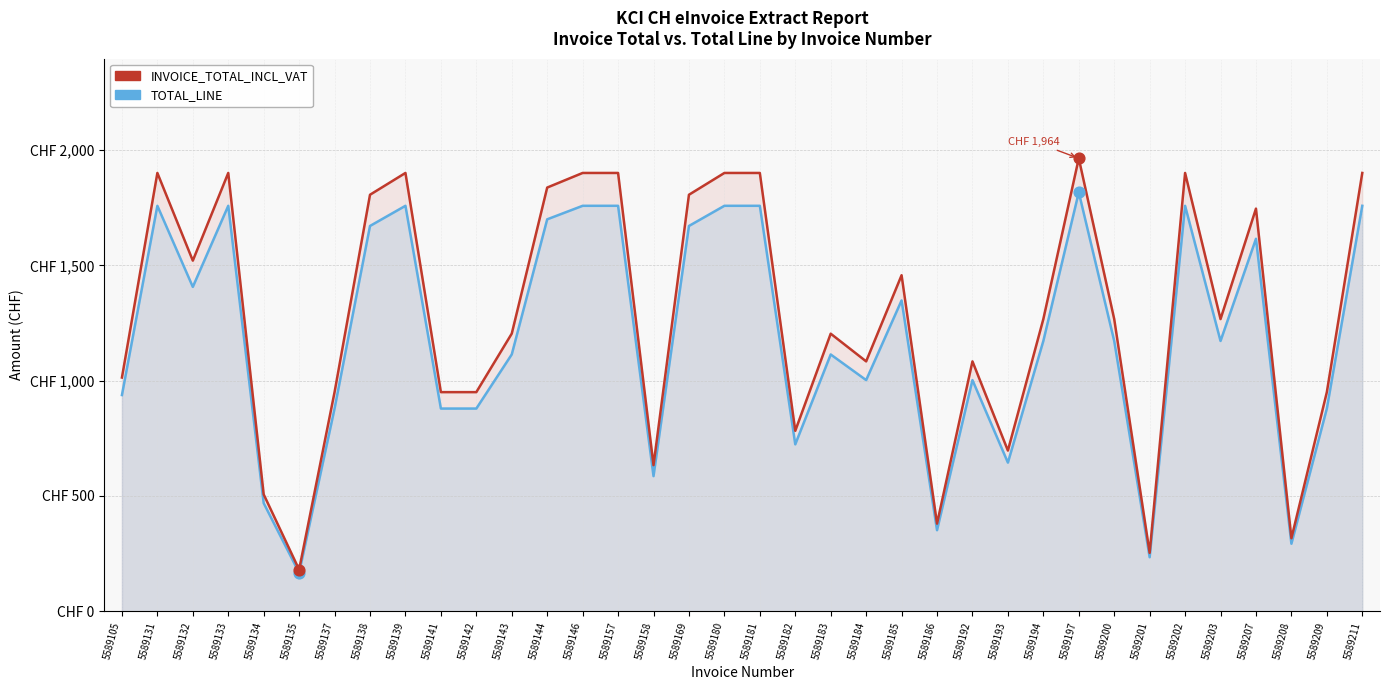

Which series reaches the maximum Y coordinate?

INVOICE_TOTAL_INCL_VAT